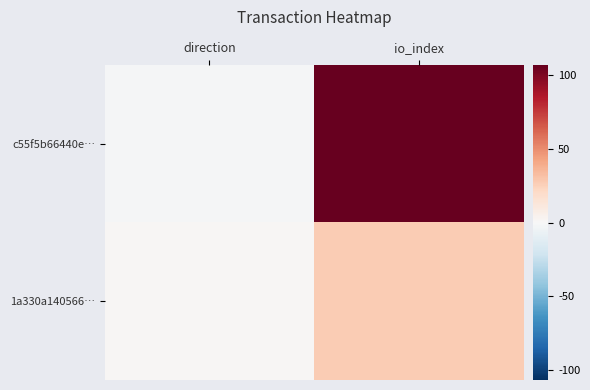

Rank the series by their average value, from highest to lowest.

c55f5b66440e…, 1a330a140566…